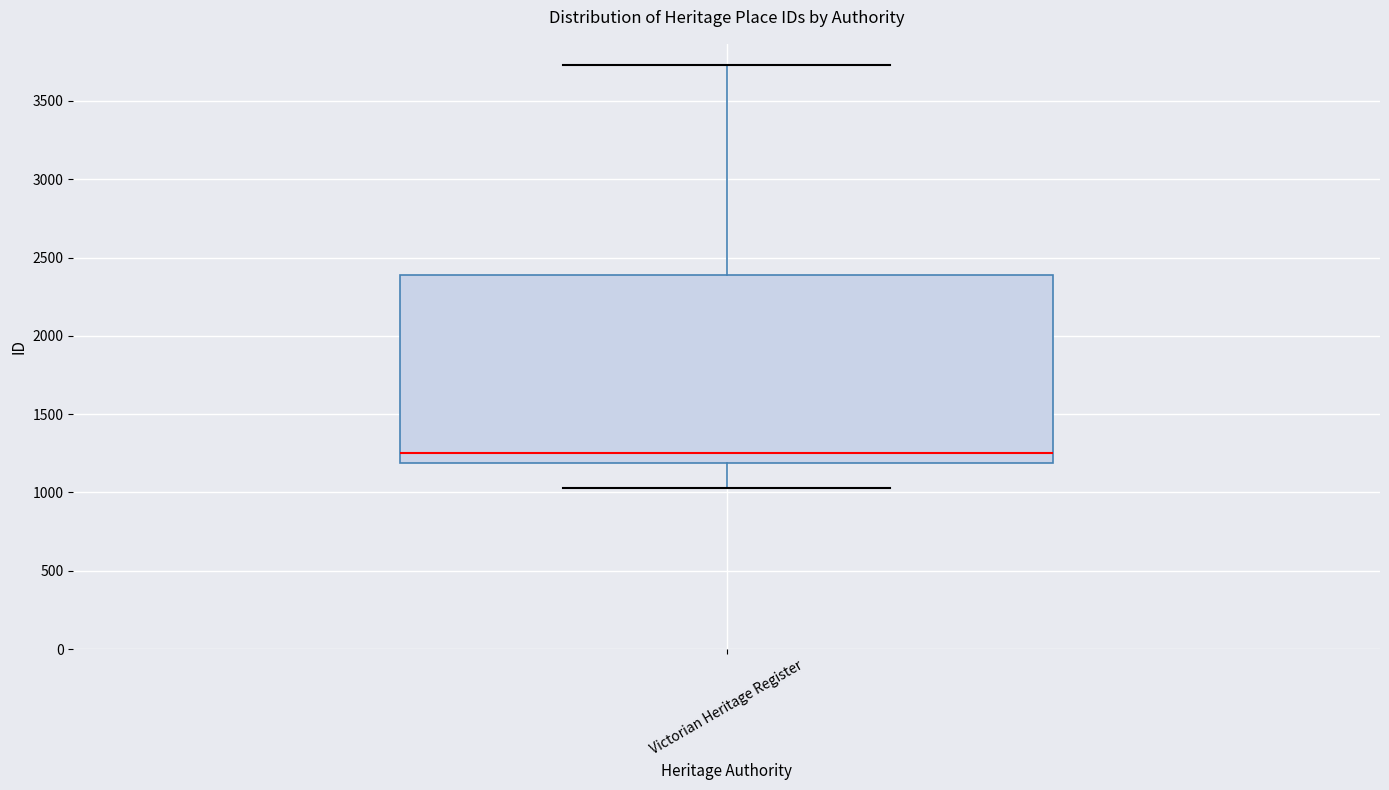

Transcribe this box plot: give where the median line is, the range the box spans, and where the two whiskers end, as read against the y-axis. The values are not printed on the chart, so give them approximately, as read against the axis.

median 1250, box 1200 to 2400, whiskers 1050 to 3750